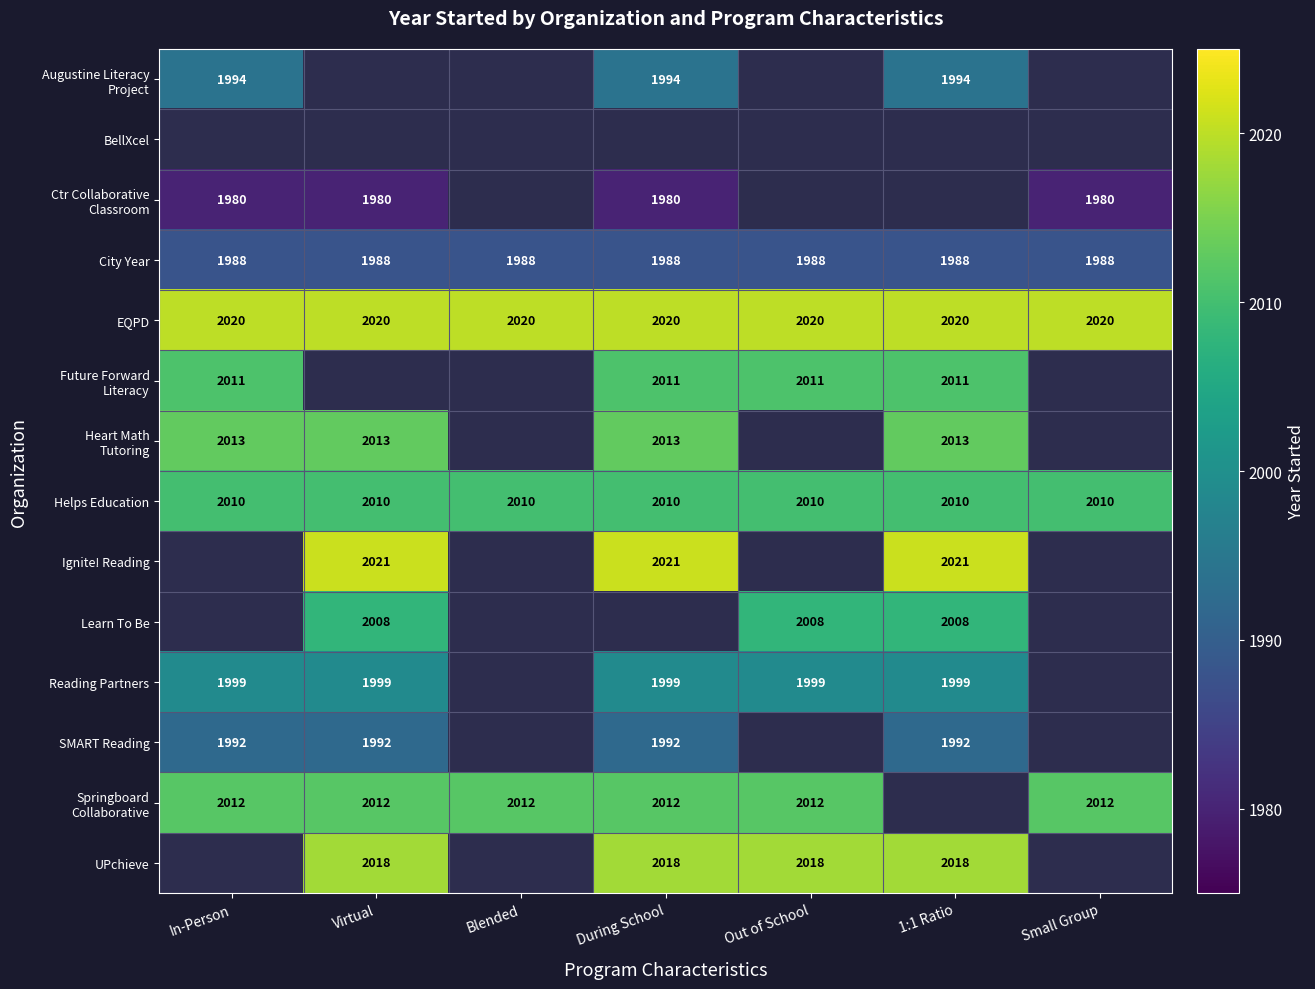

At which category does the chart reach its peak across all series?

Virtual